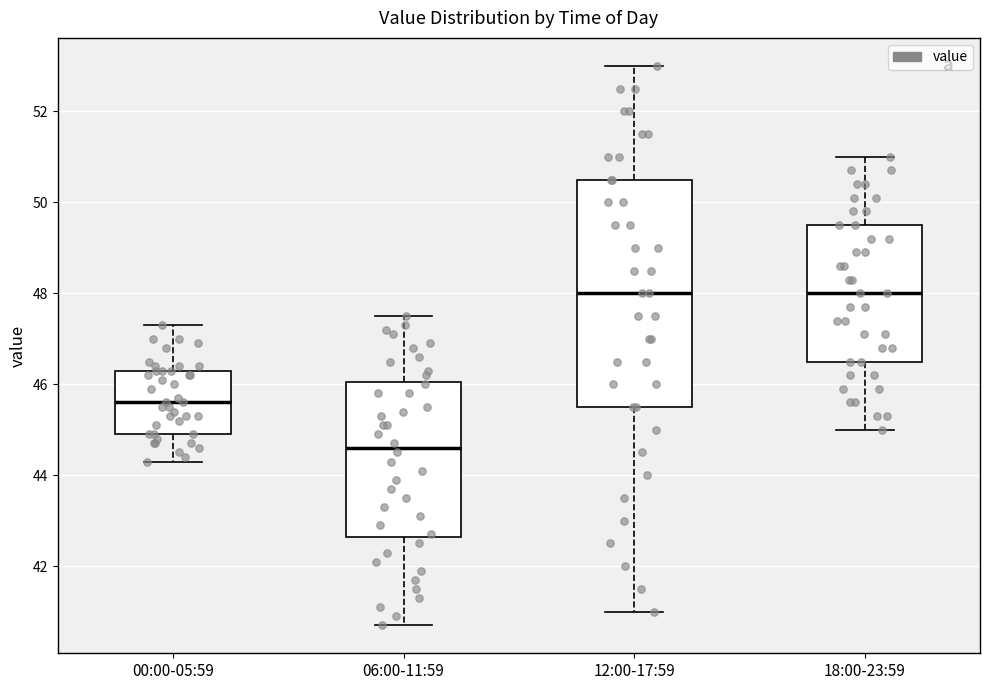

Where is the lower edge of the box for 06:00-11:59 on the y-axis? The values are not printed on the chart, so give them approximately, as read against the axis.

42.6